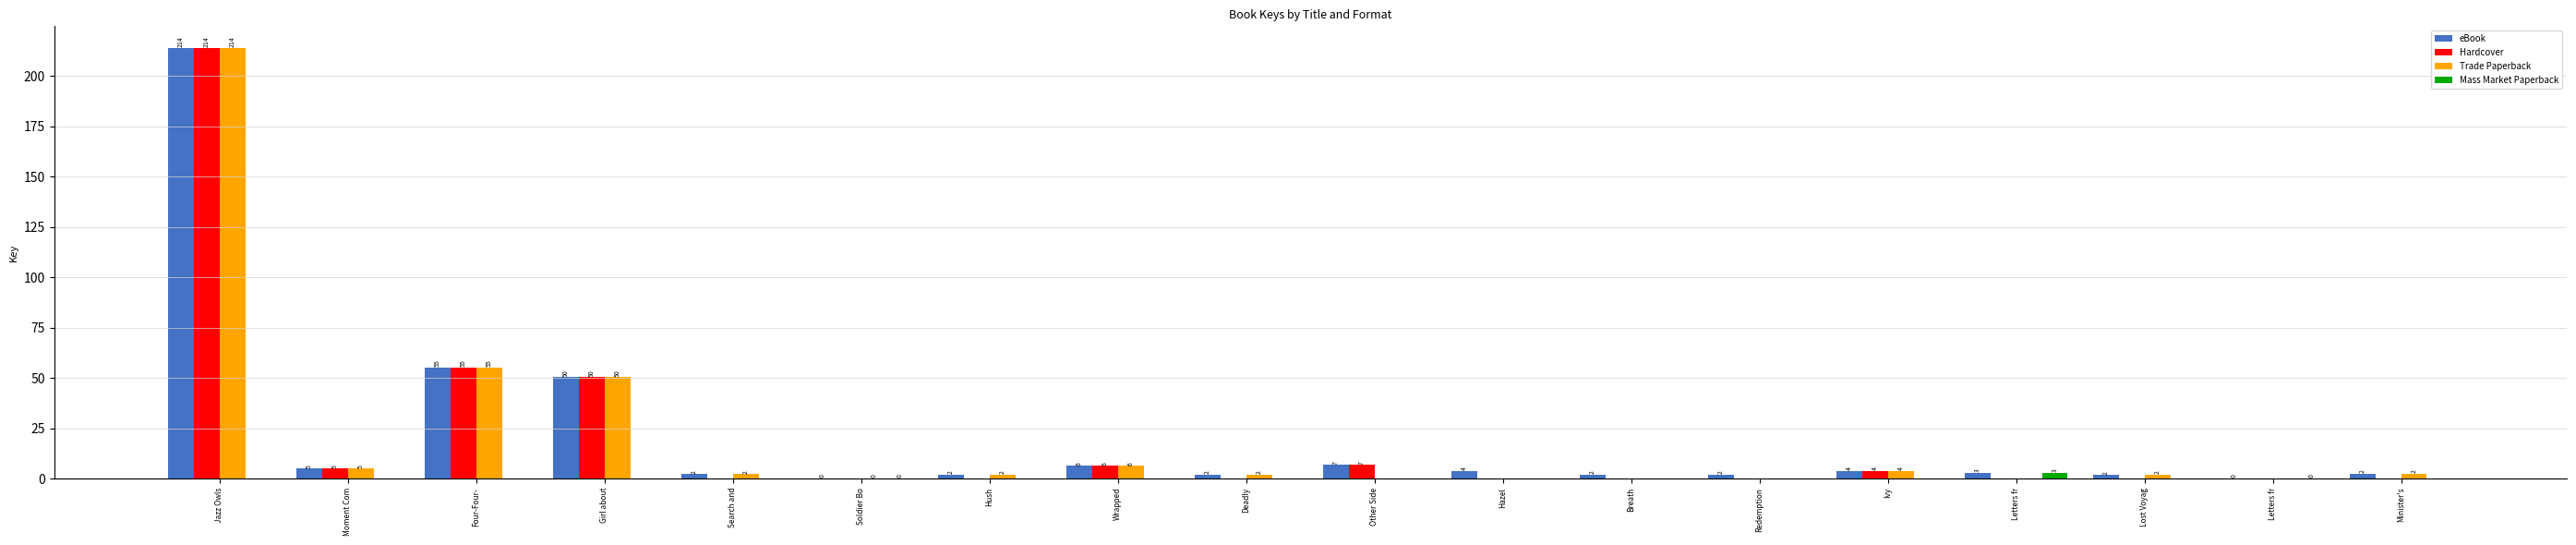

What is the sum of the Hardcover values at Ivy and Minister's?

3.7